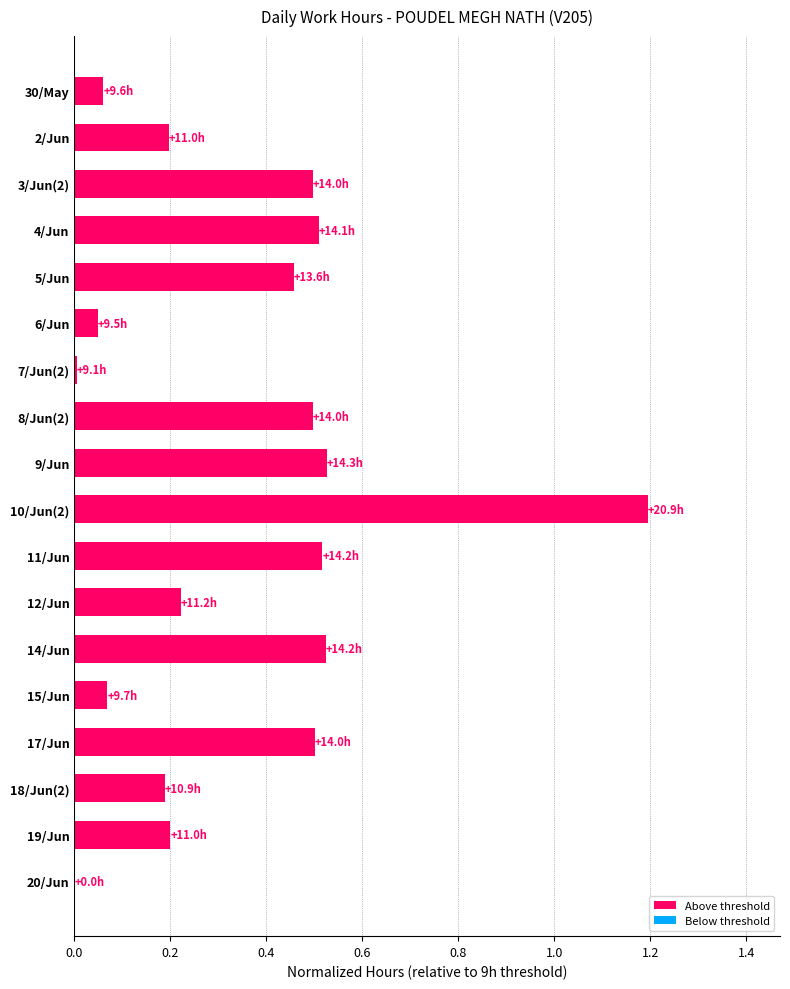

The chart shows a value of 0.0 at 6/Jun. True or false?

True